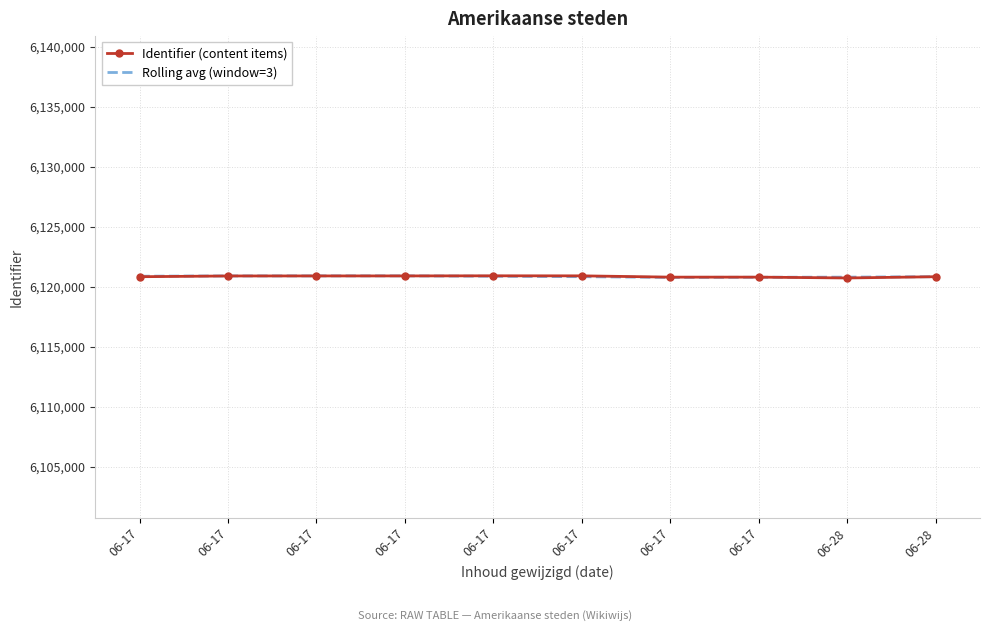

At which label does Identifier (content items) reach its minimum?

06-28